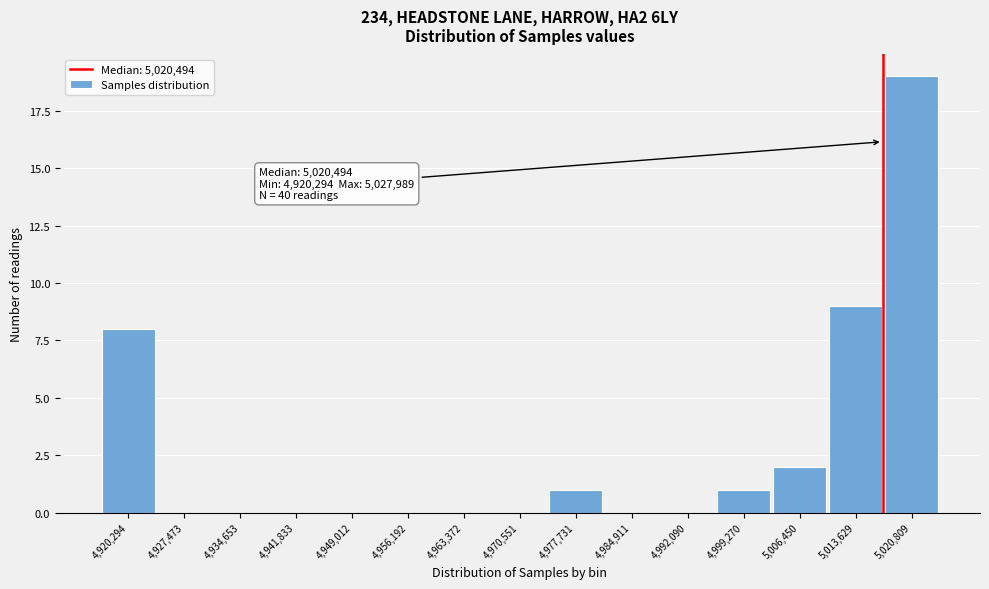

Reading right to left, list all the values displayed in this chart.

5,020,809=19	5,013,629=9	5,006,450=2	4,999,270=1	4,992,090=0	4,984,911=0	4,977,731=1	4,970,551=0	4,963,372=0	4,956,192=0	4,949,012=0	4,941,833=0	4,934,653=0	4,927,473=0	4,920,294=8